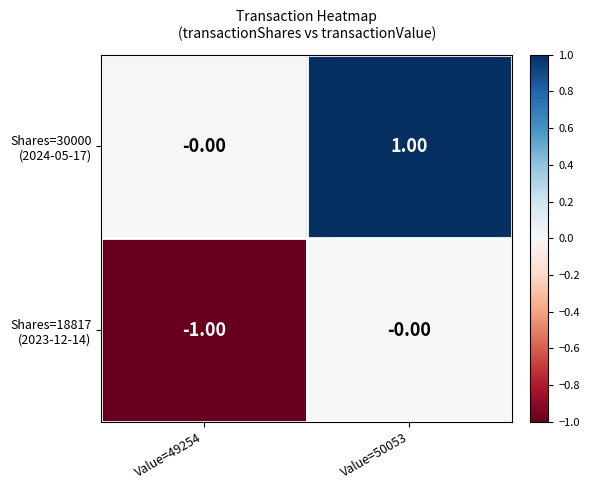

At which category is the sum across all series the highest?

Value=50053